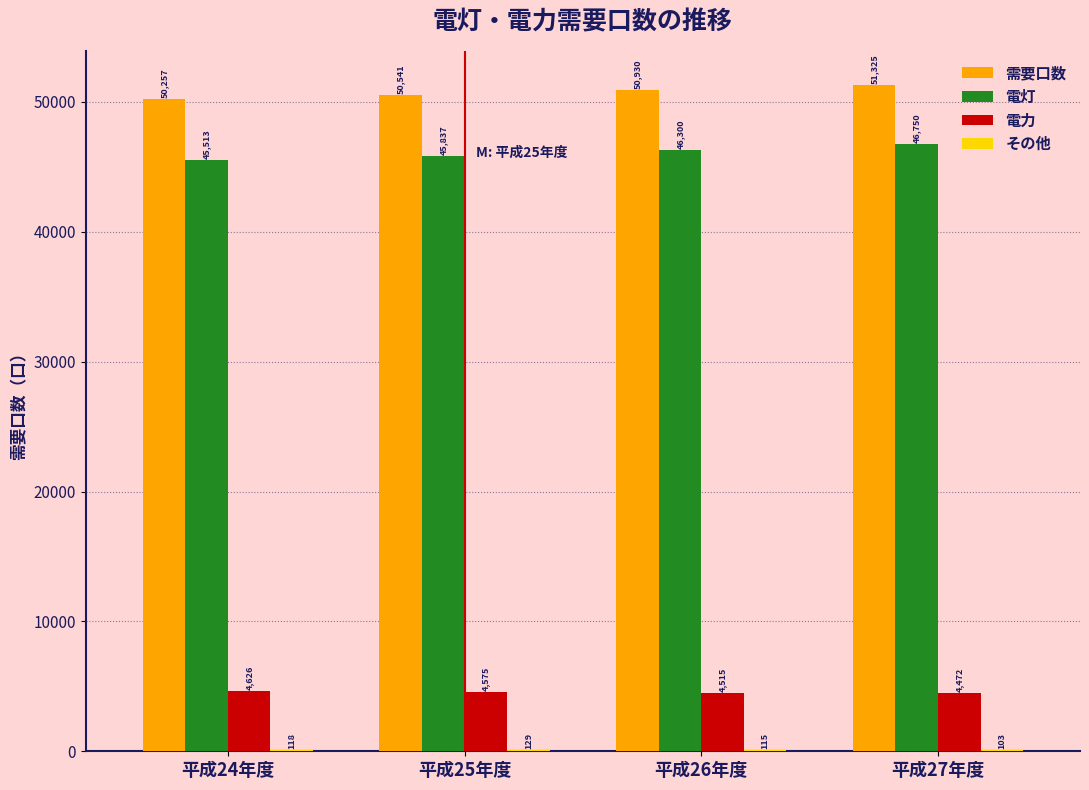

Read the 電力 value at 平成27年度.

4472